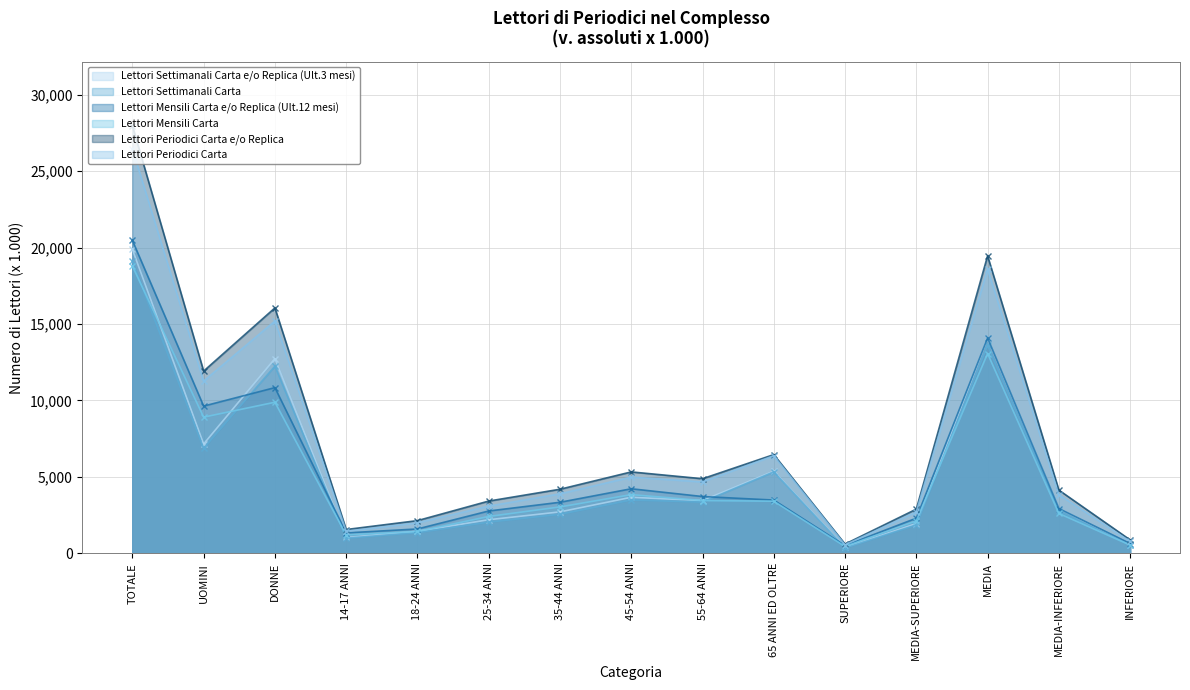

At DONNE, list the series in order from smallest to largest.

Lettori Mensili Carta, Lettori Mensili Carta e/o Replica (Ult.12 mesi), Lettori Settimanali Carta, Lettori Settimanali Carta e/o Replica (Ult.3 mesi), Lettori Periodici Carta, Lettori Periodici Carta e/o Replica